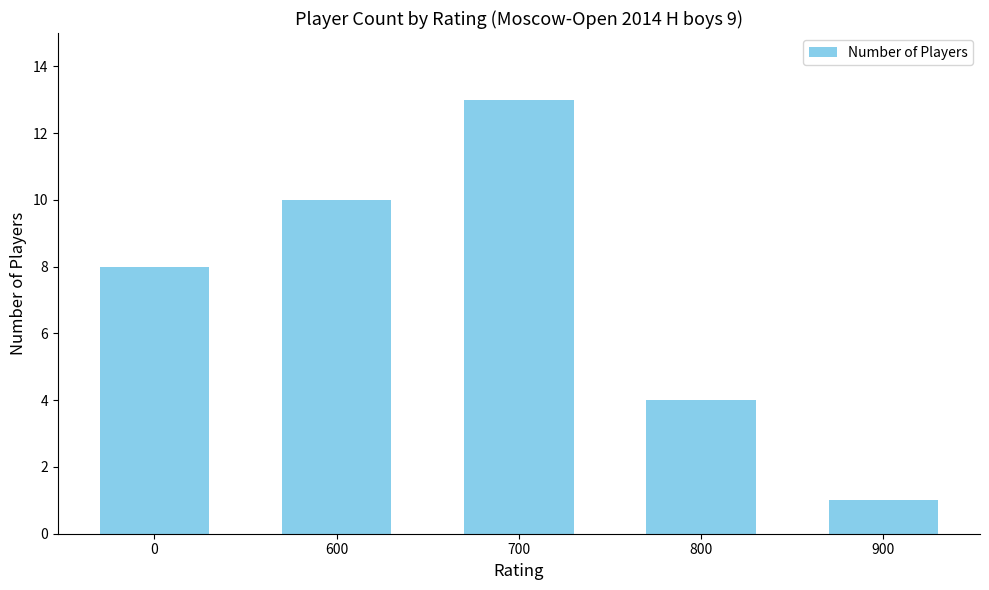

List the labels in order of value, smallest first.

900, 800, 0, 600, 700